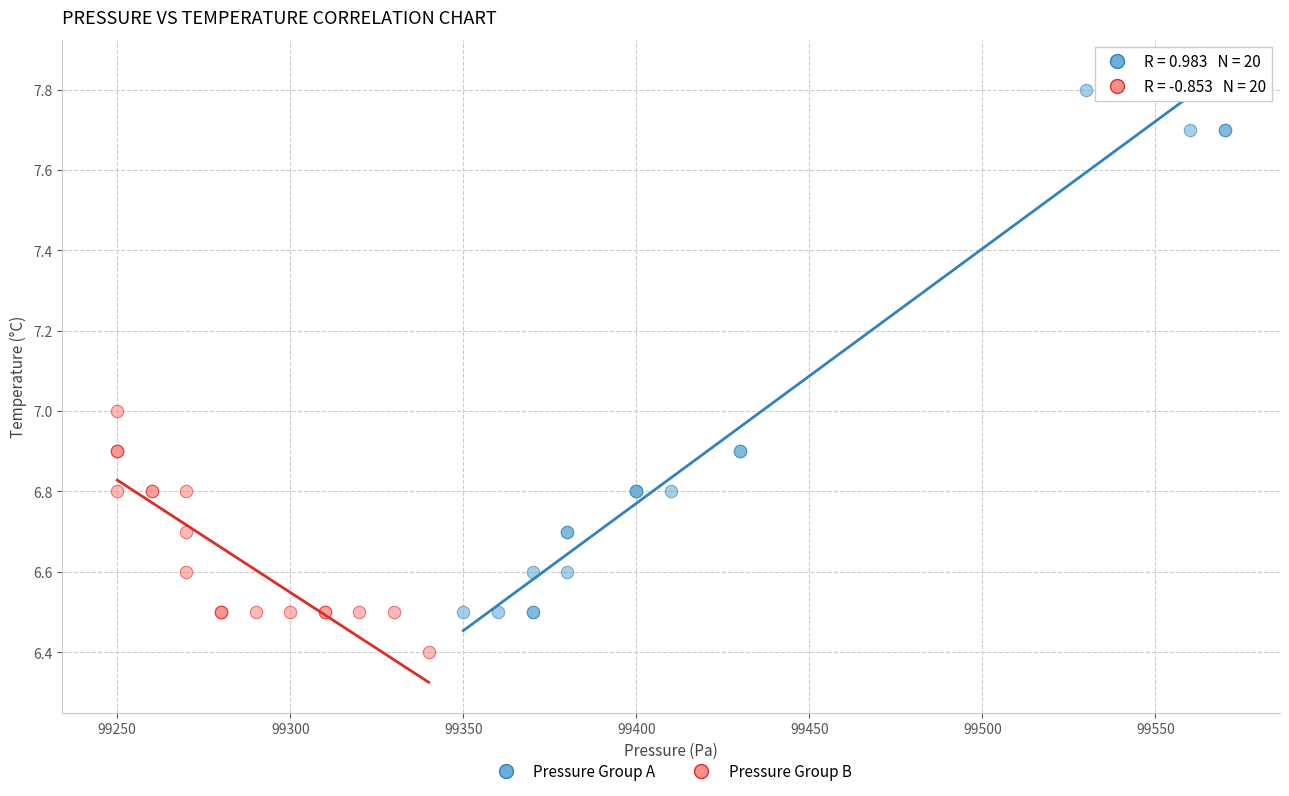

Which series has the widest spread of Y values?

Pressure Group A